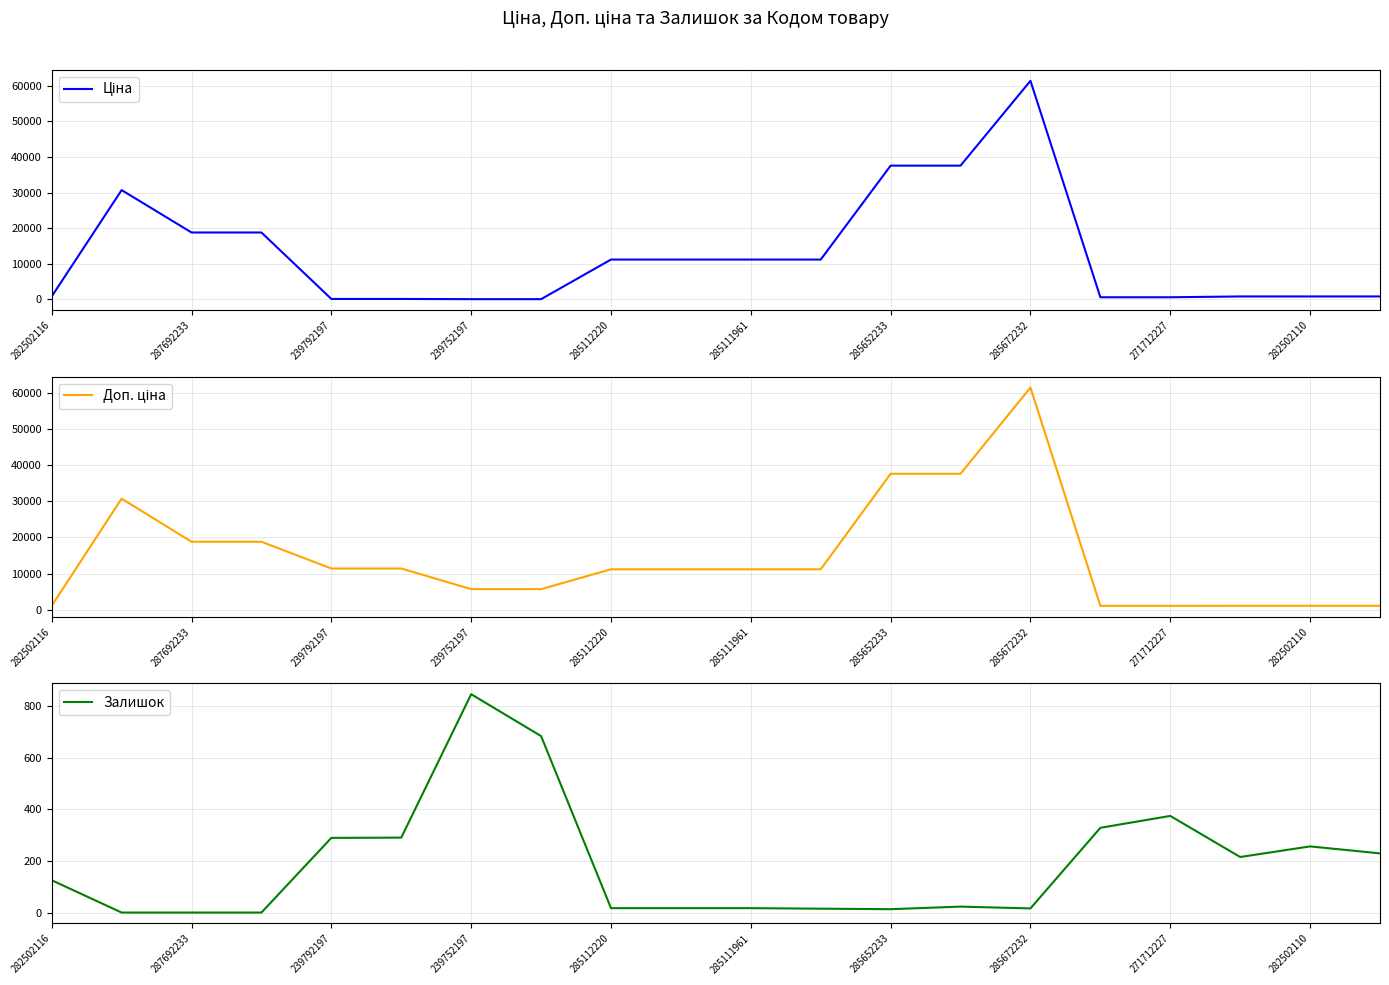

What is the maximum value for Залишок?

845